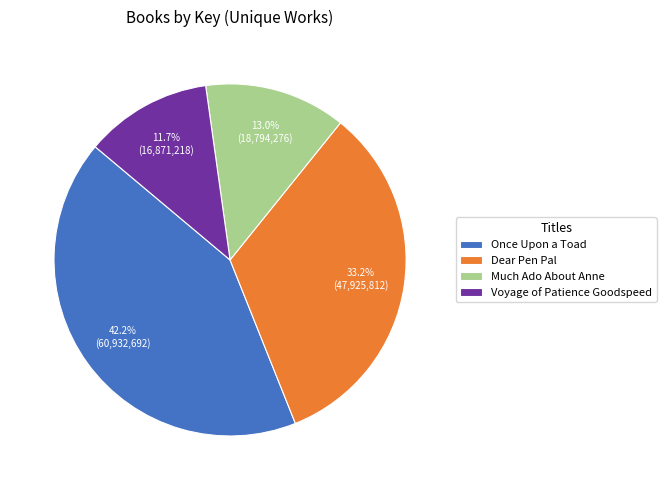

How many slices are in this pie chart?

4